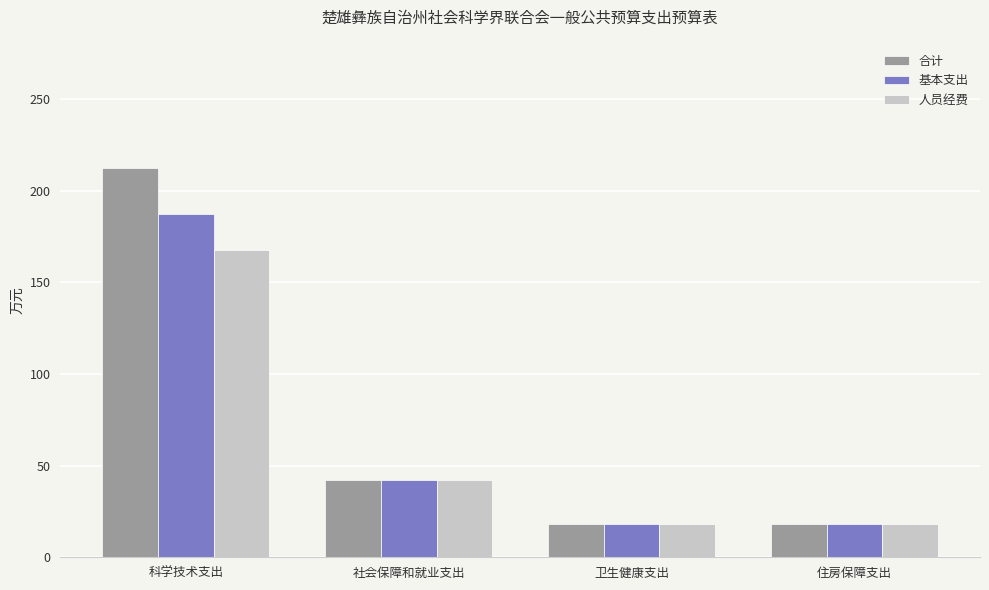

List the series in order of their peak value, highest first.

合计, 基本支出, 人员经费